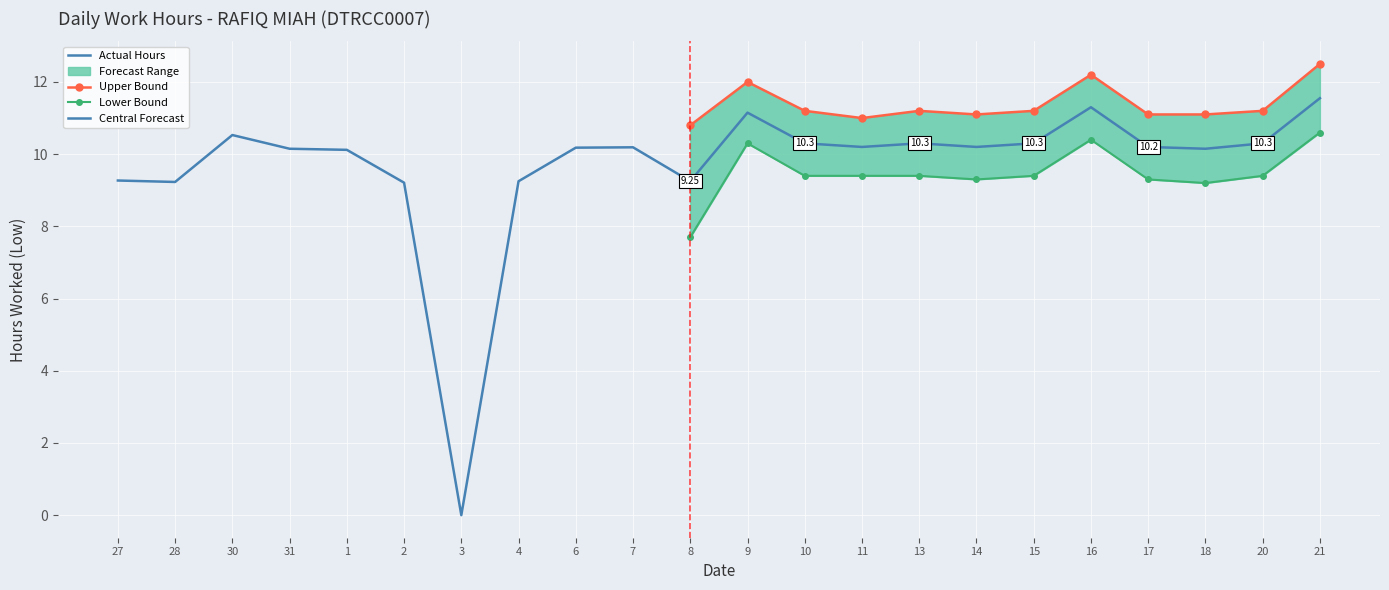

Which category has the highest value in the Upper Bound series?

21